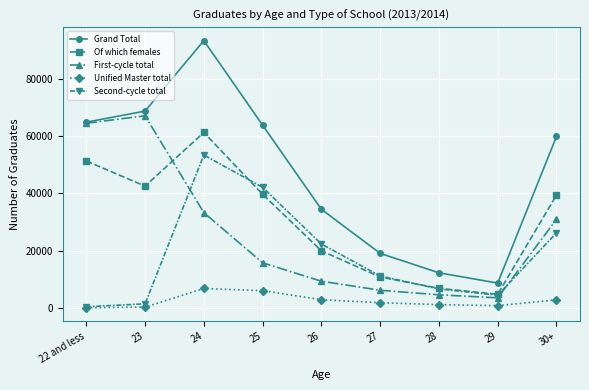

The Second-cycle total series shows 364 at 22 and less. True or false?

True